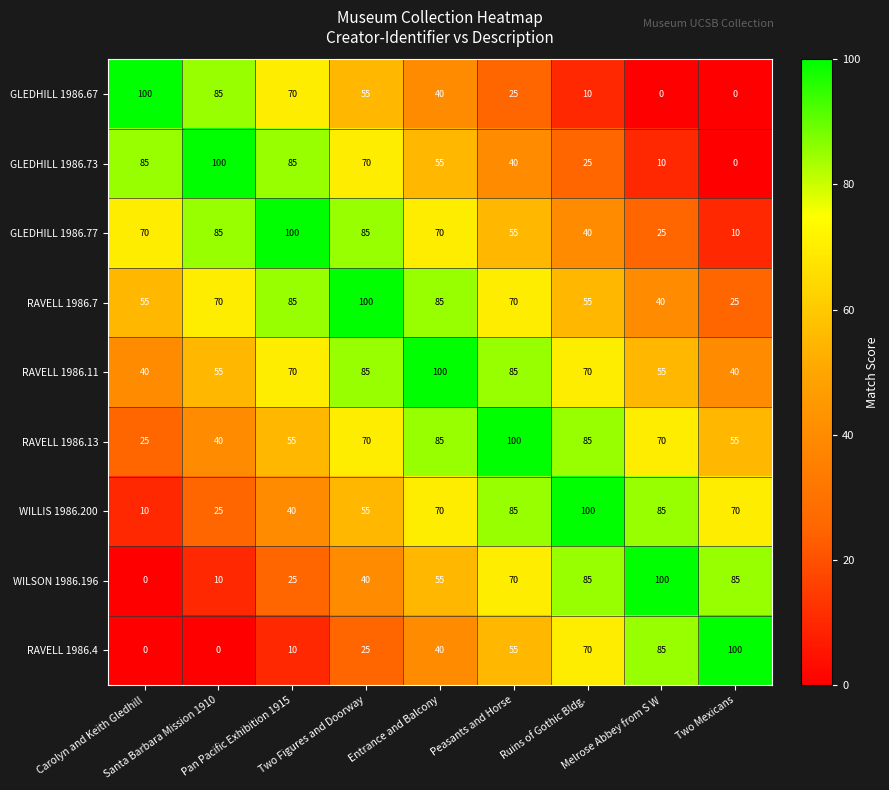

Count the GLEDHILL 1986.77 values in the range 40 to 85.

6